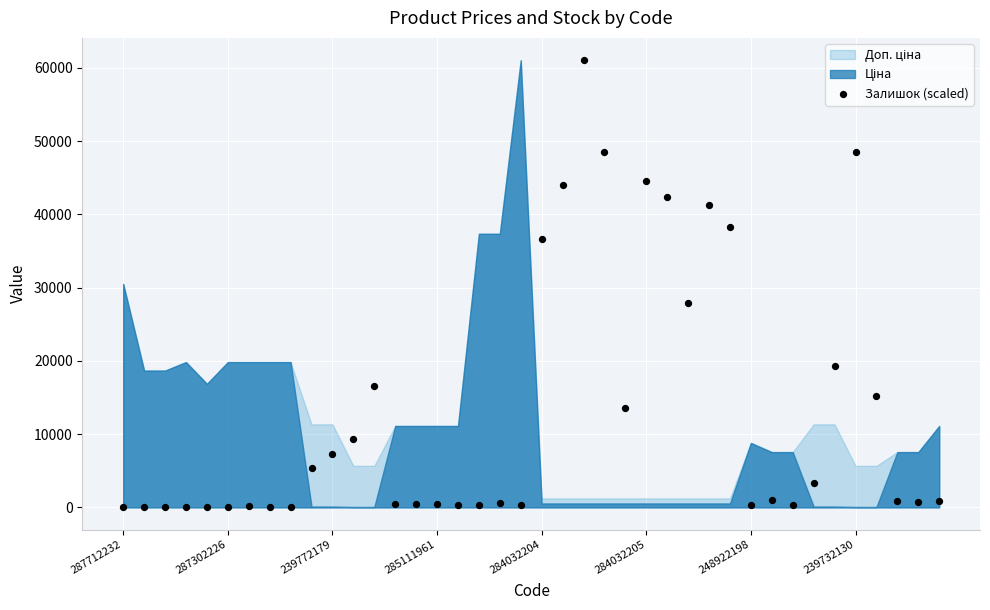

What Y value in the scatter plot is closest to 30512?

27866.2